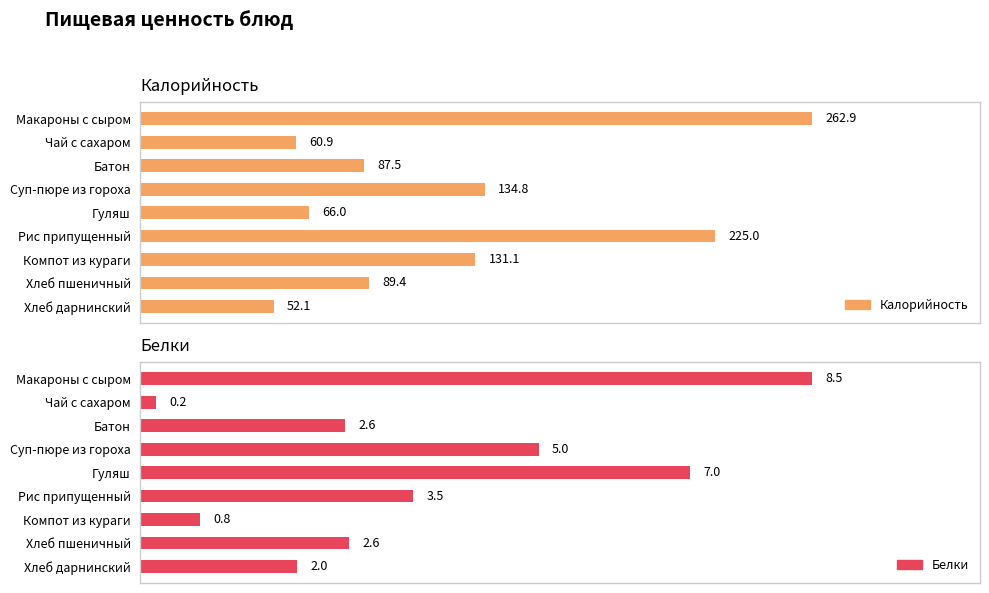

Reading right to left, transcribe all the data shown in this chart.

Калорийность: 52.1	89.4	131.1	225.0	66.0	134.8	87.5	60.9	262.9
Белки: 2.0	2.6	0.8	3.5	7.0	5.0	2.6	0.2	8.5